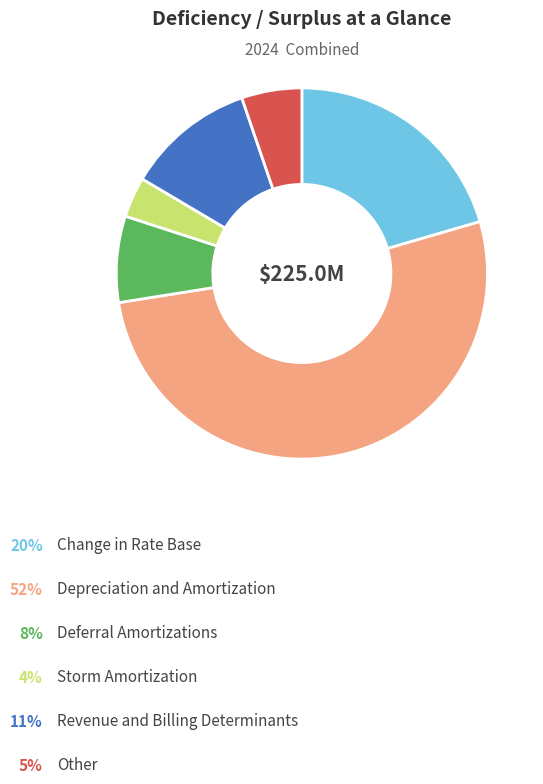

Is there a majority slice in this chart?

Yes